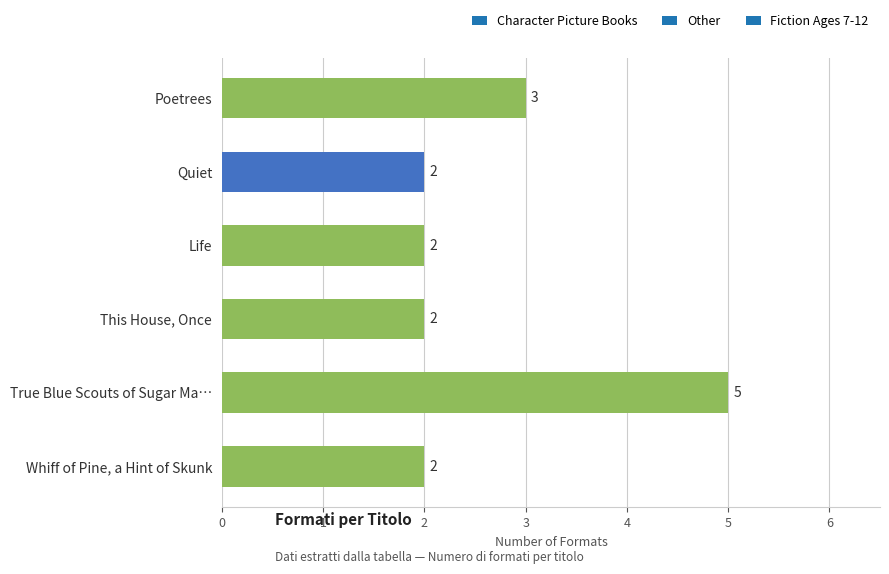

What is the label of the 4th bar from the top?

This House, Once